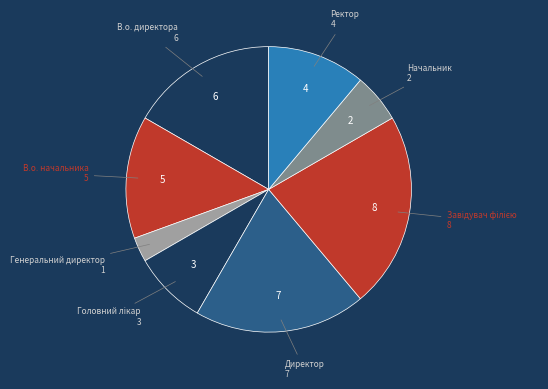

Does Генеральний директор account for over 50% of the chart?

No